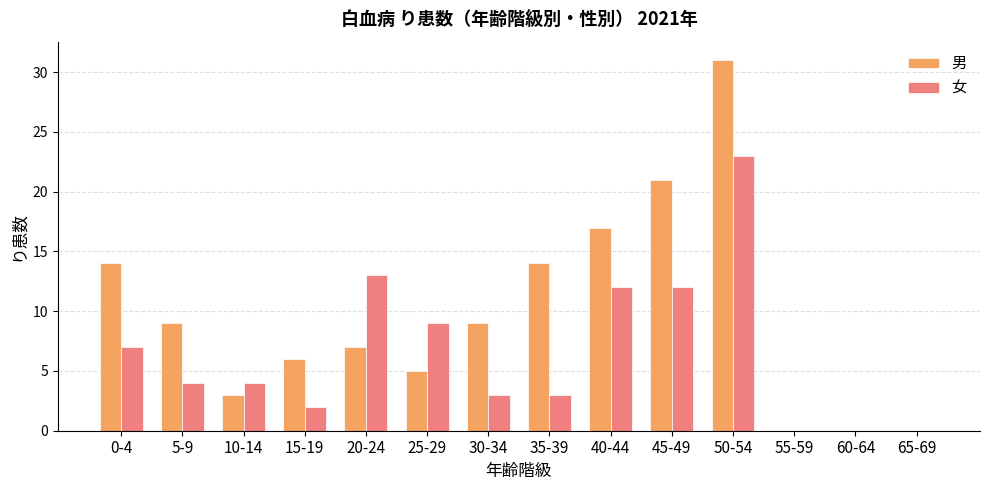

Is it true that 男 equals 7 at 20-24?

True